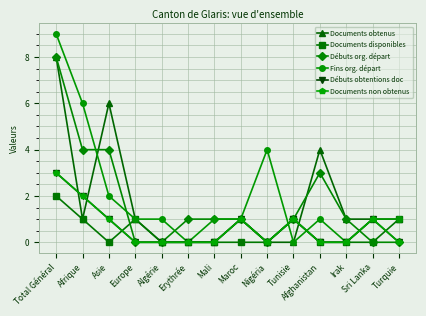

Does the chart have visible grid lines?

Yes